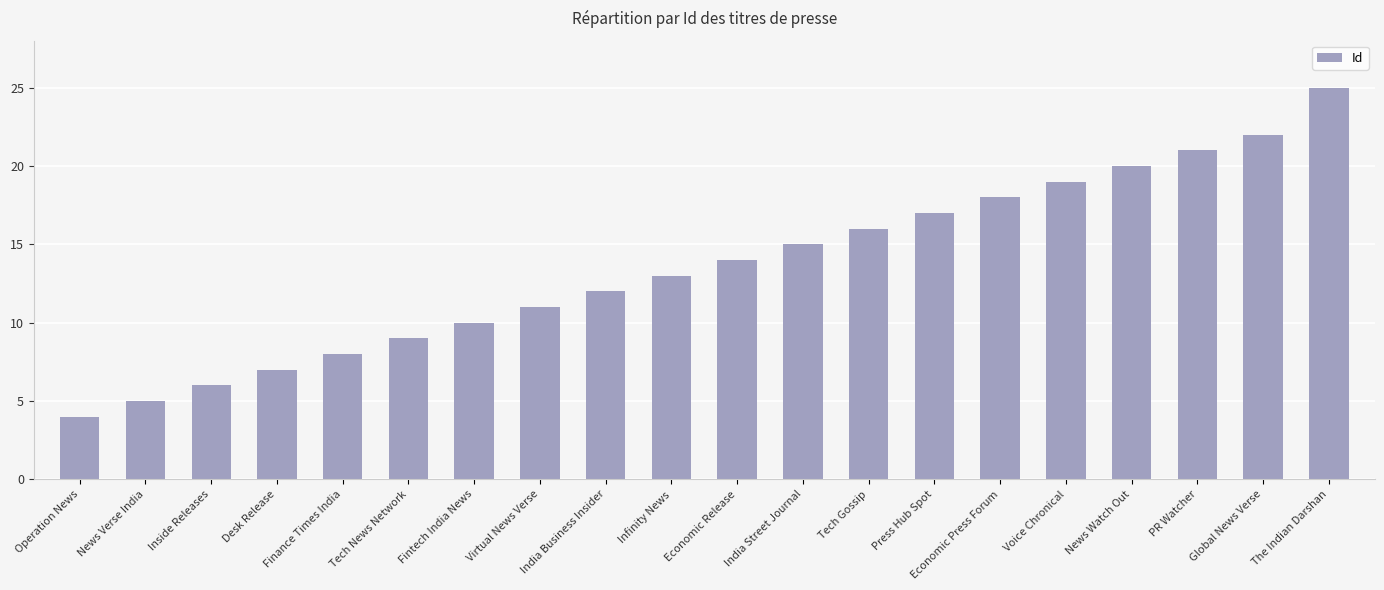

List the labels in order of value, largest first.

The Indian Darshan, Global News Verse, PR Watcher, News Watch Out, Voice Chronical, Economic Press Forum, Press Hub Spot, Tech Gossip, India Street Journal, Economic Release, Infinity News, India Business Insider, Virtual News Verse, Fintech India News, Tech News Network, Finance Times India, Desk Release, Inside Releases, News Verse India, Operation News